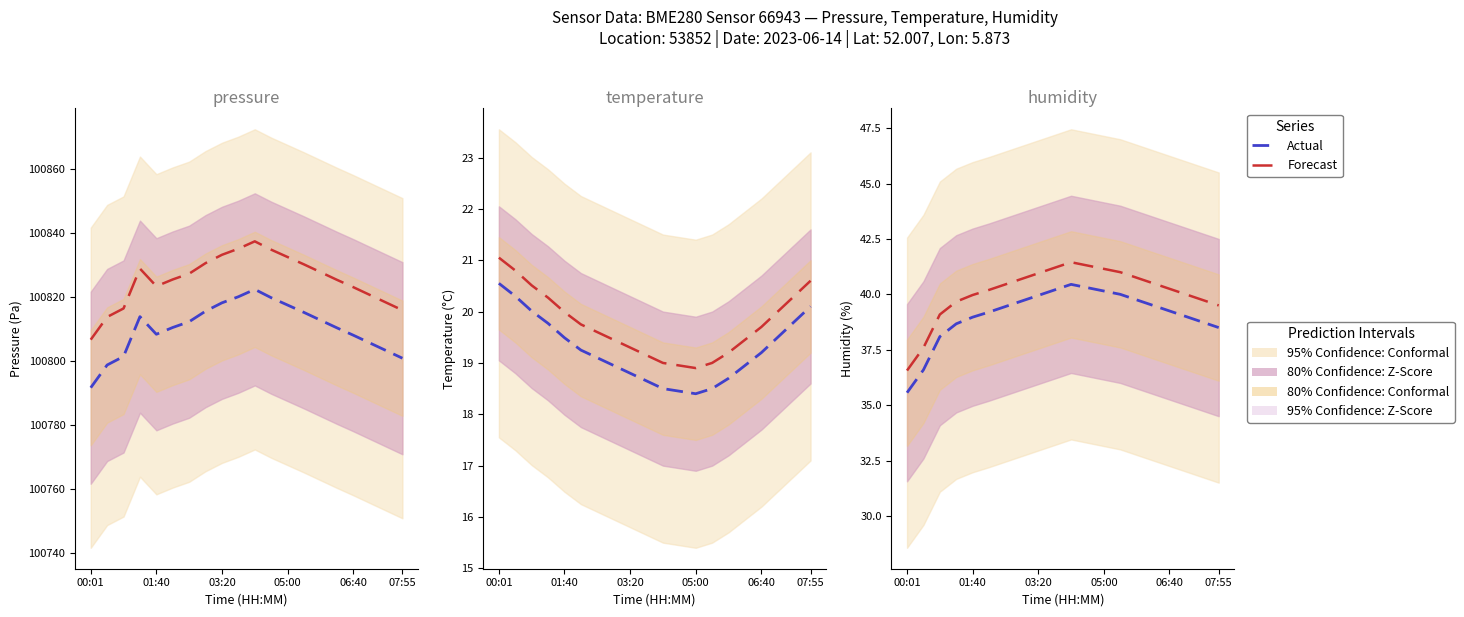

True or false: Forecast and Actual intersect in this chart.

False